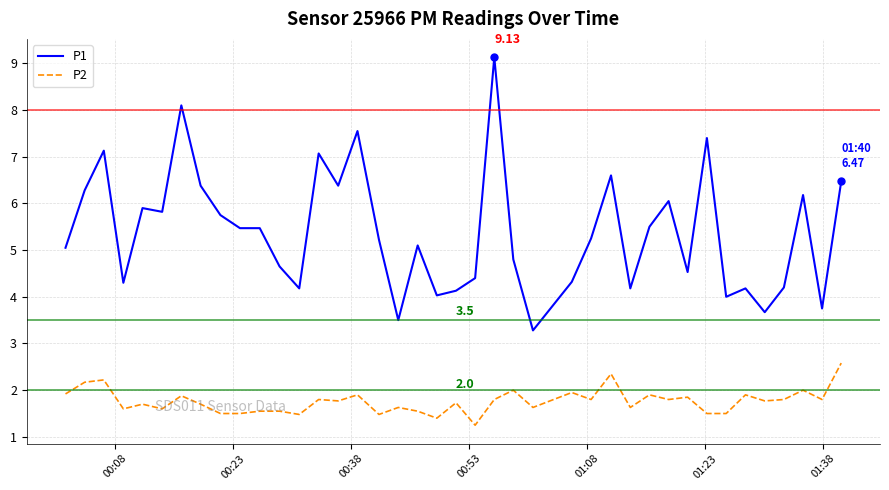

Which series has the widest spread of values?

P1